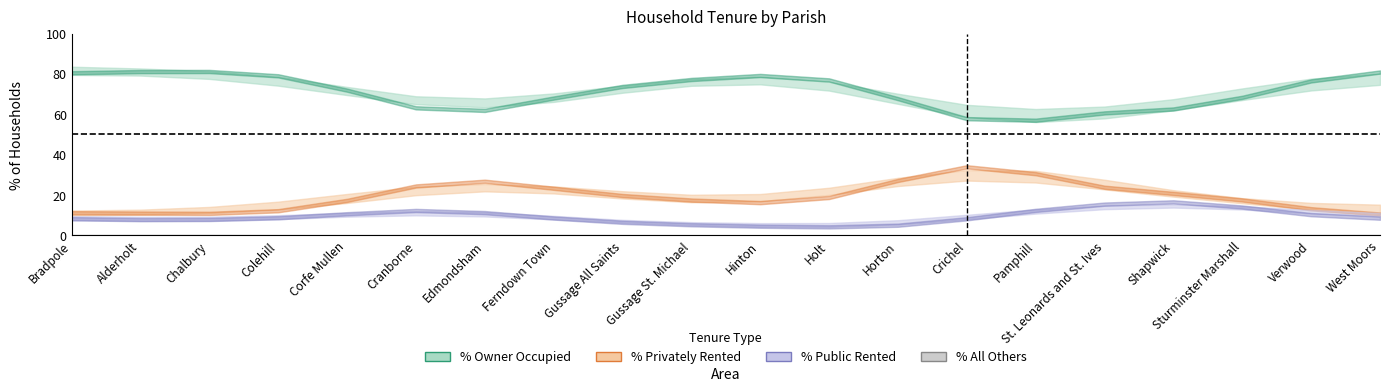

The % of households privately rented series shows 7.5 at Gussage All Saints. True or false?

False